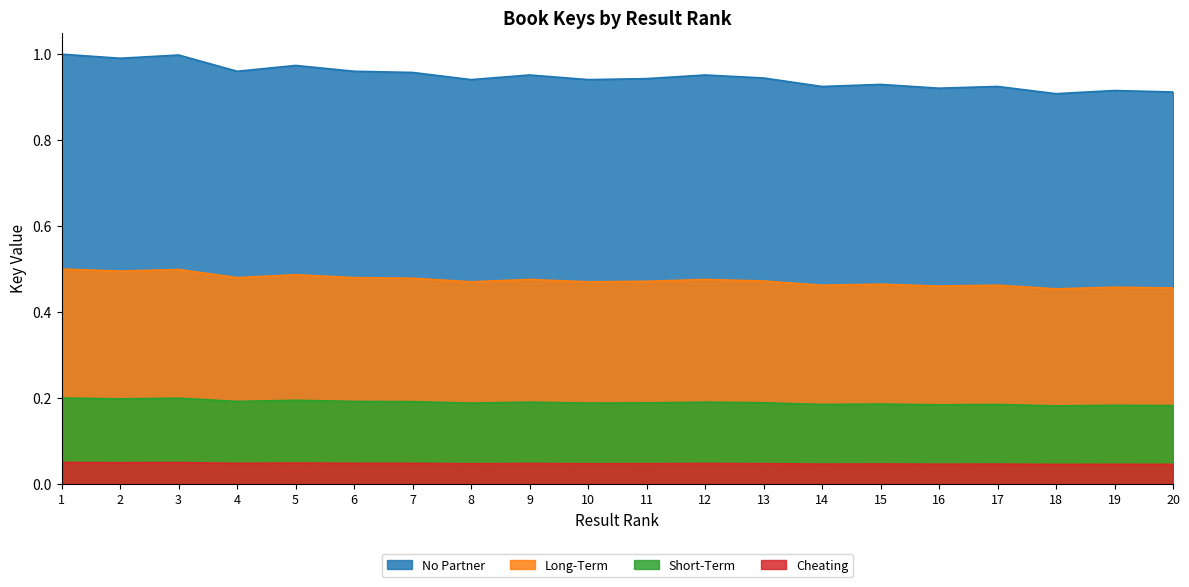

Rank the categories by value from highest to lowest.

1, 3, 2, 5, 4, 6, 7, 9, 12, 13, 11, 8, 10, 15, 17, 14, 16, 19, 20, 18